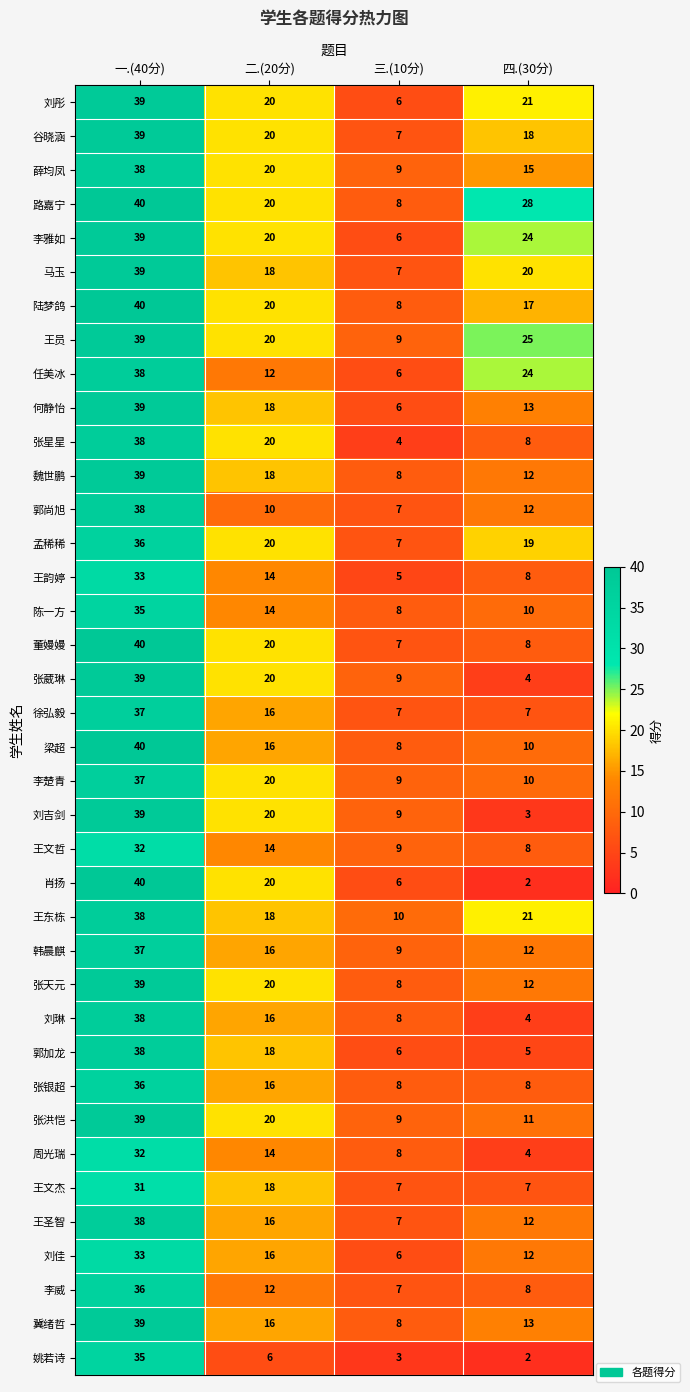

True or false: 董嫚嫚 has a value of 4 at 三.(10分).

False